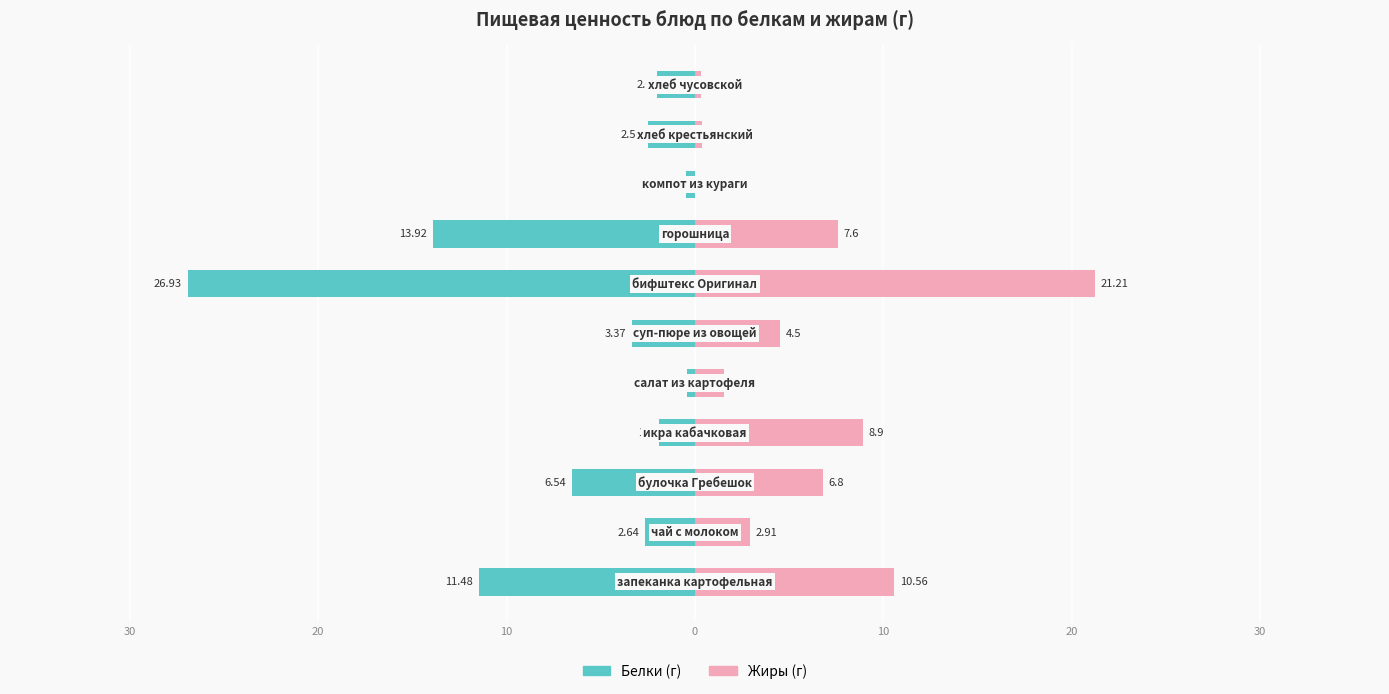

What is the total value across all series at 20?

0.3